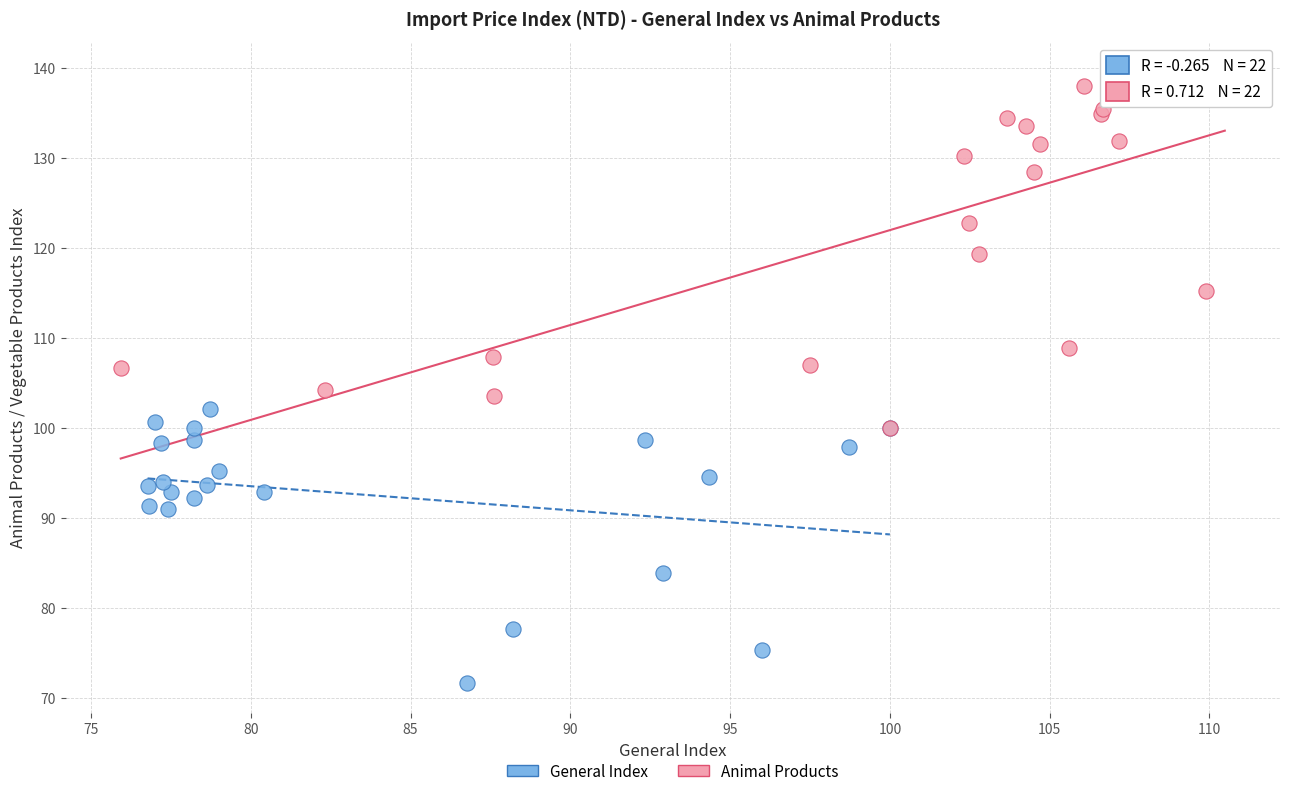

Which series reaches the minimum Y coordinate?

General Index